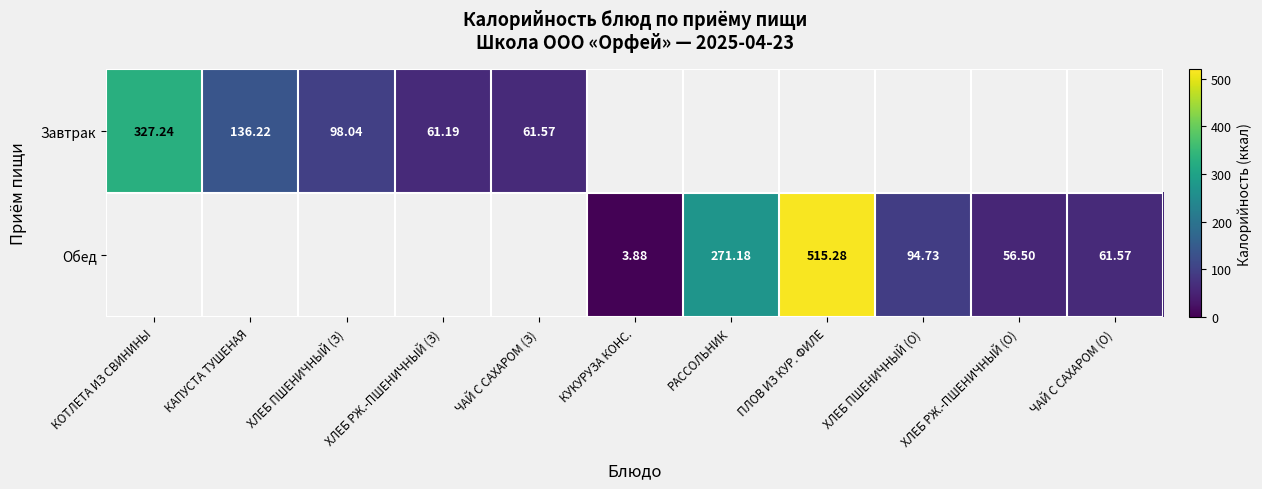

At which label is Завтрак closest to 194?

КАПУСТА ТУШЕНАЯ